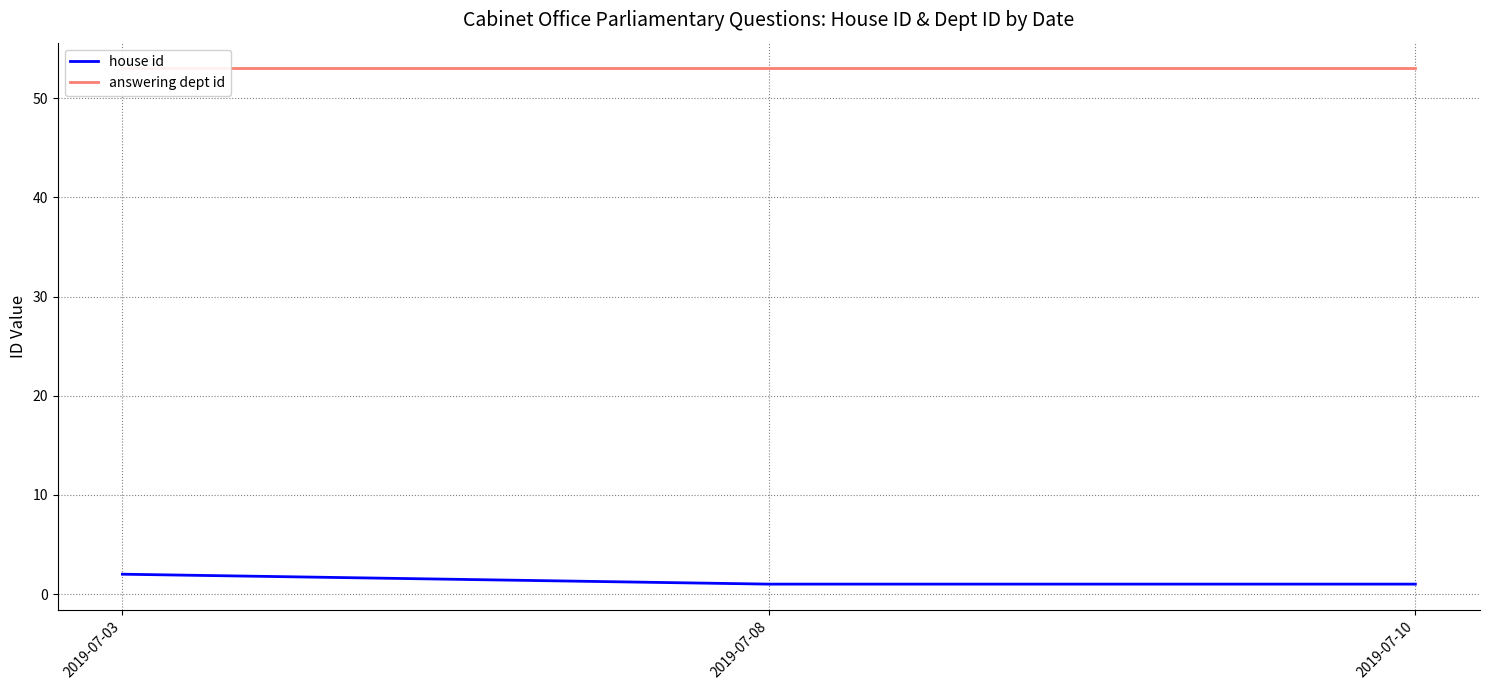

How many lines are shown in the chart?

2